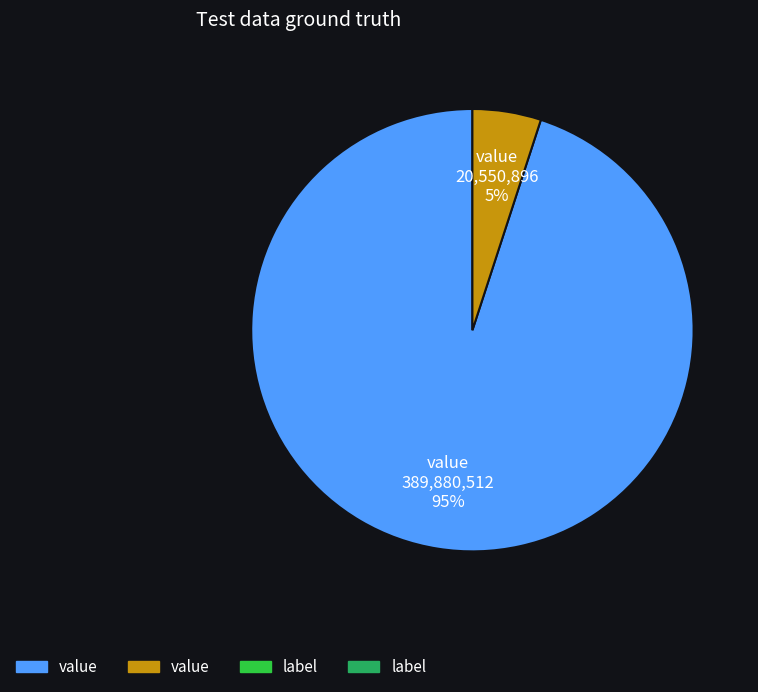

Count the number of slices in the pie.

2